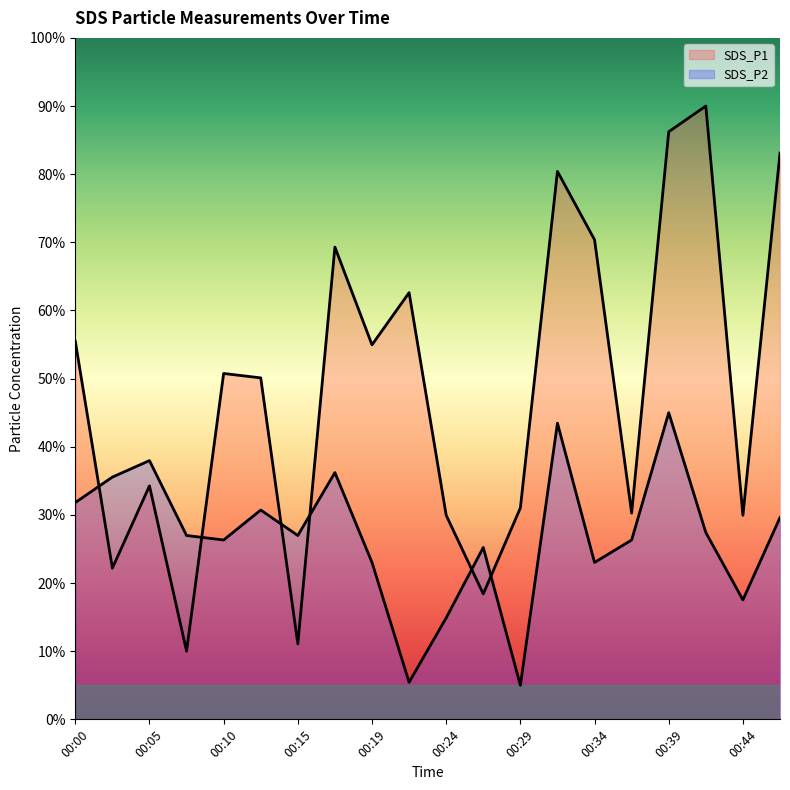

At 00:22, list the series in order from largest to smallest.

SDS_P1, SDS_P2